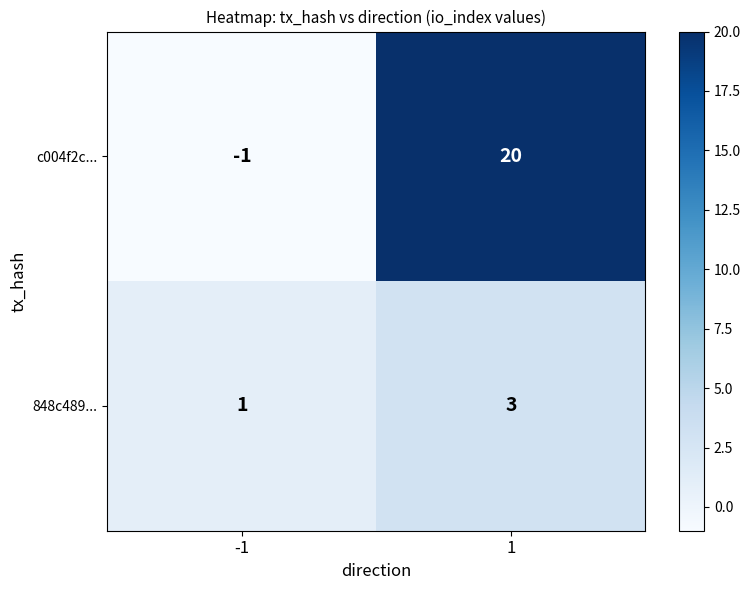

At which category does the chart reach its peak across all series?

1